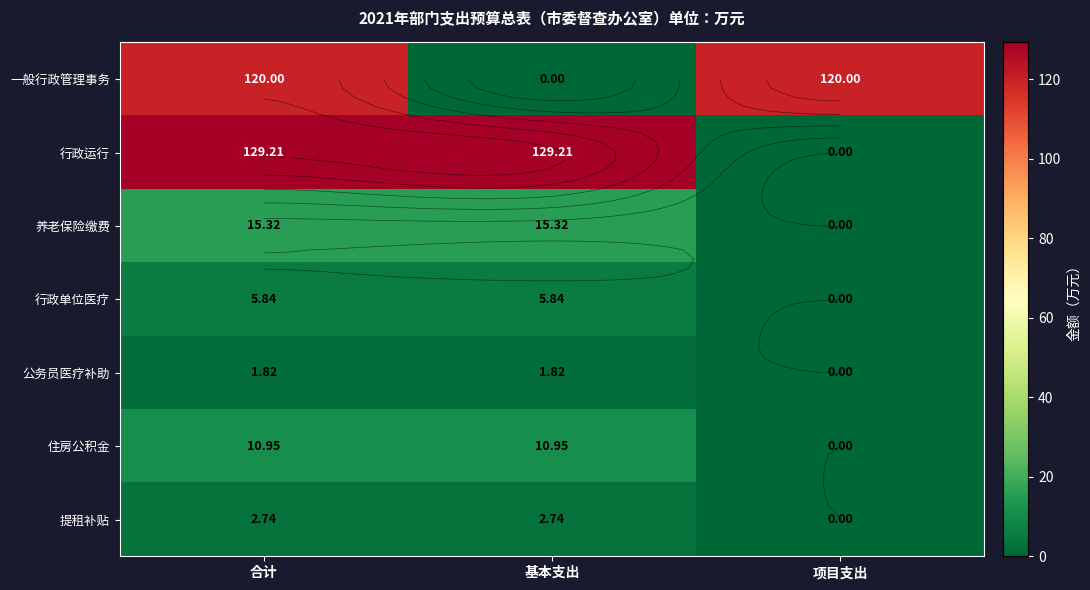

At which label is 住房公积金 closest to 5?

项目支出